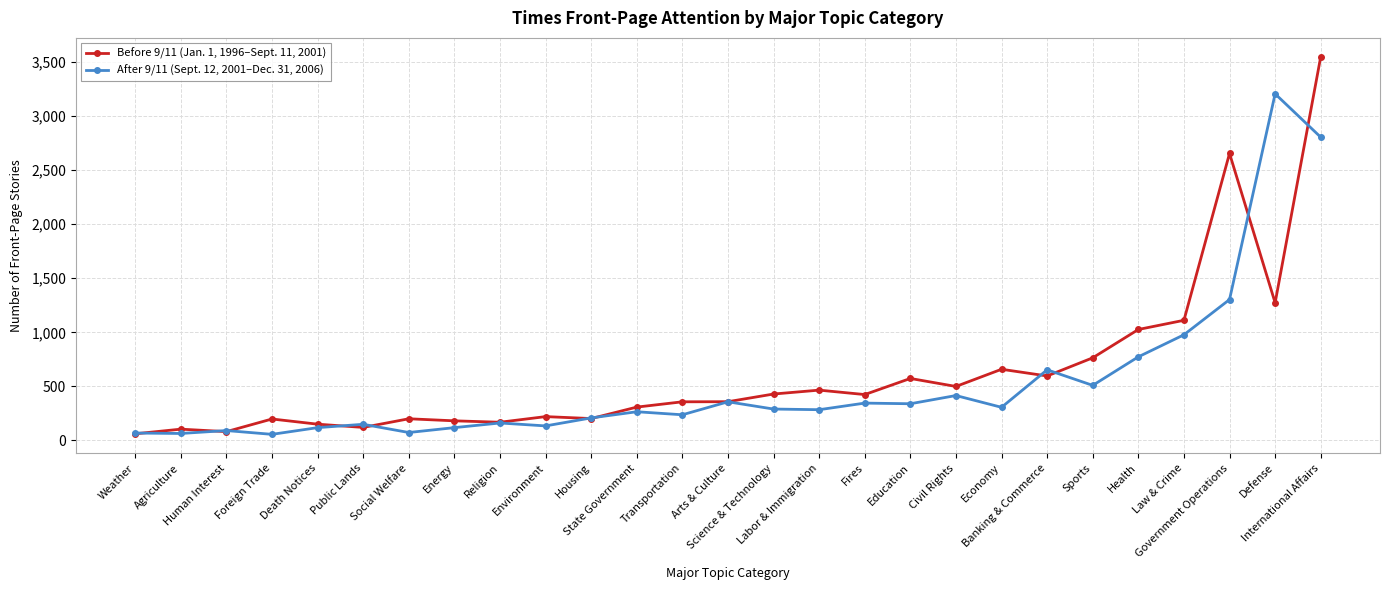

True or false: After 9/11 (Sept. 12, 2001–Dec. 31, 2006) has more than 2 interior local peaks.

True